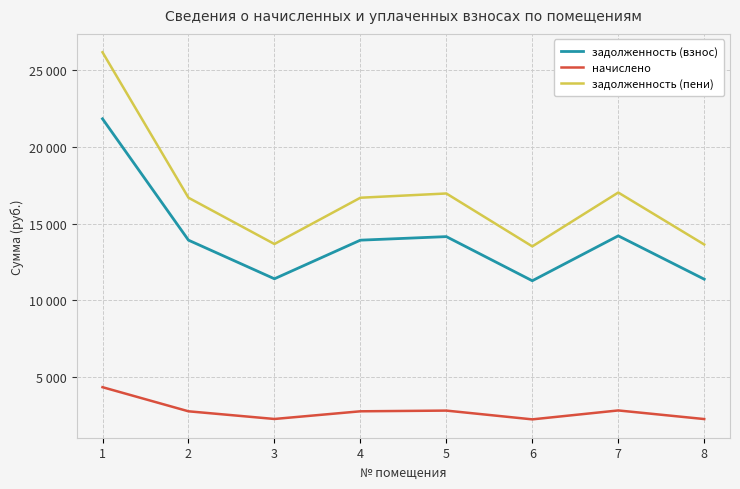

Does the chart have visible grid lines?

Yes